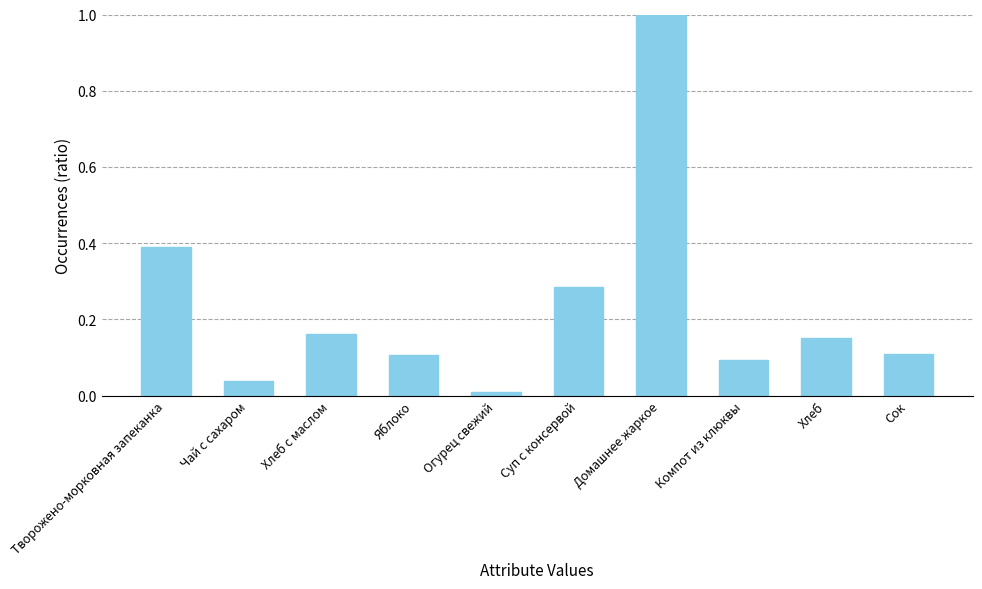

What is the difference between the maximum and minimum values?

1.0